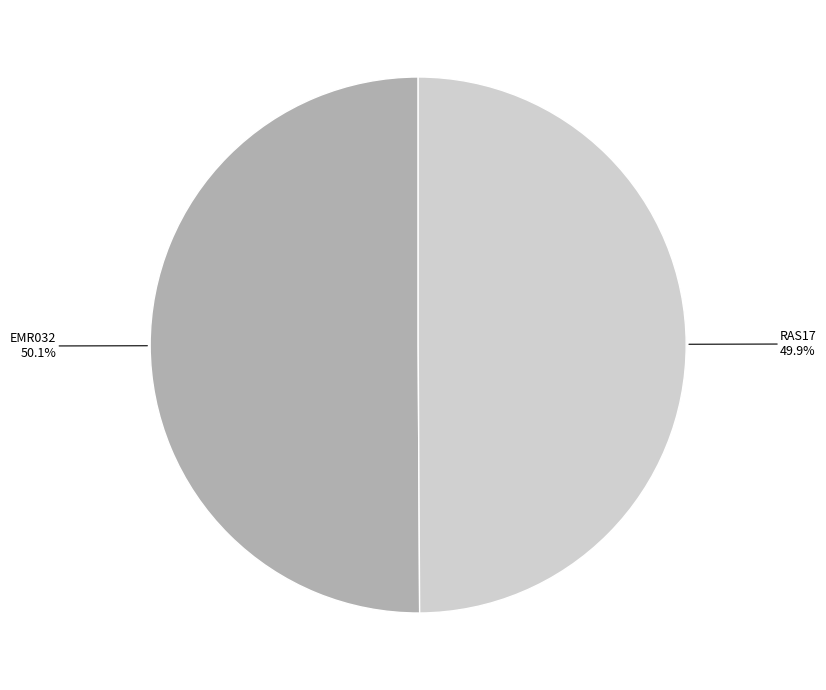

True or false: EMR032 accounts for 50% of the total.

True